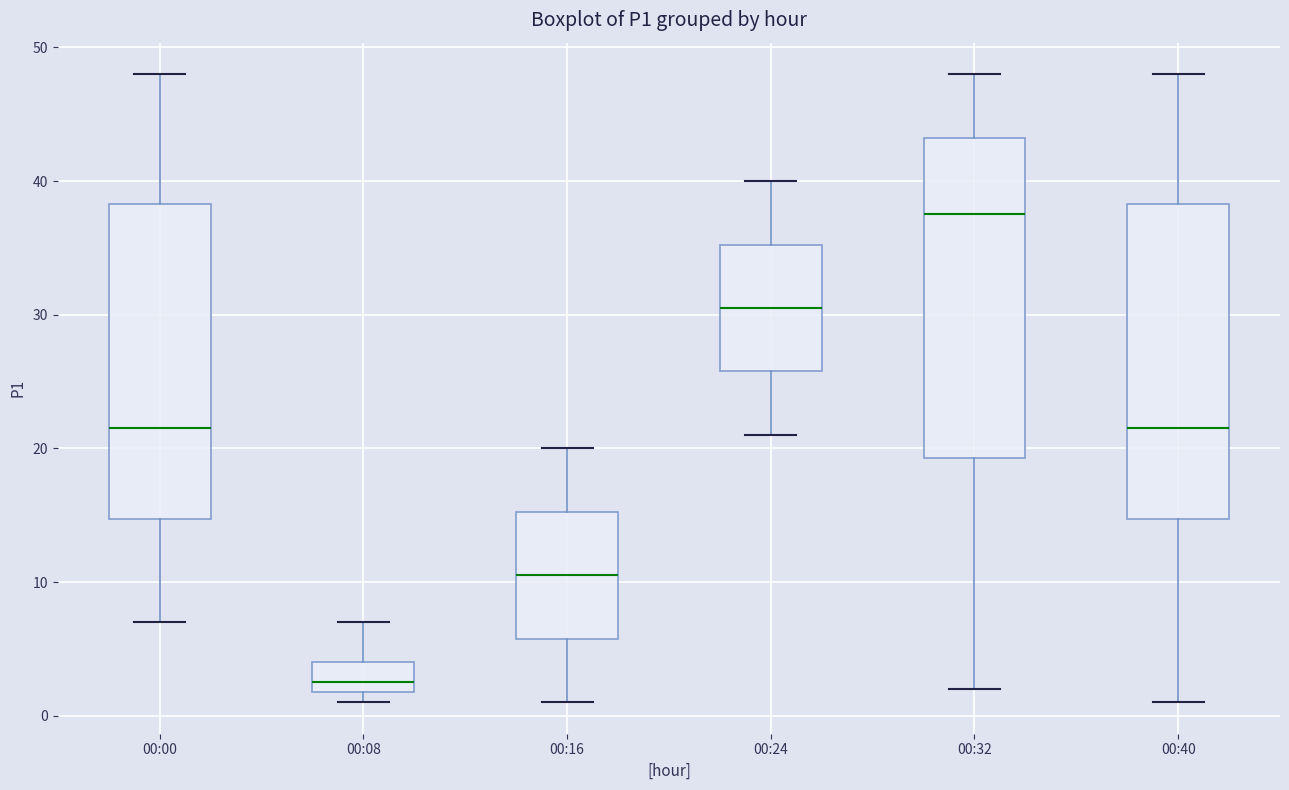

Which box has the highest median line?

00:32